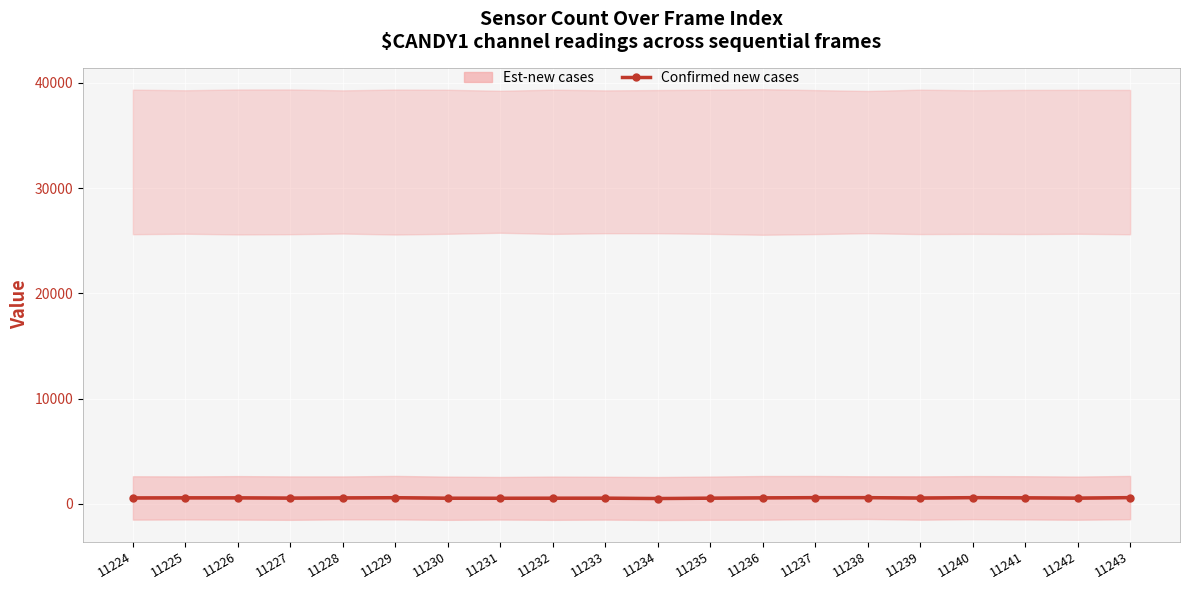

Reading left to right, what are all the values shown in this chart?

11224=554	11225=565	11226=562	11227=537	11228=557	11229=577	11230=526	11231=522	11232=527	11233=530	11234=499	11235=530	11236=561	11237=583	11238=583	11239=544	11240=583	11241=564	11242=534	11243=586